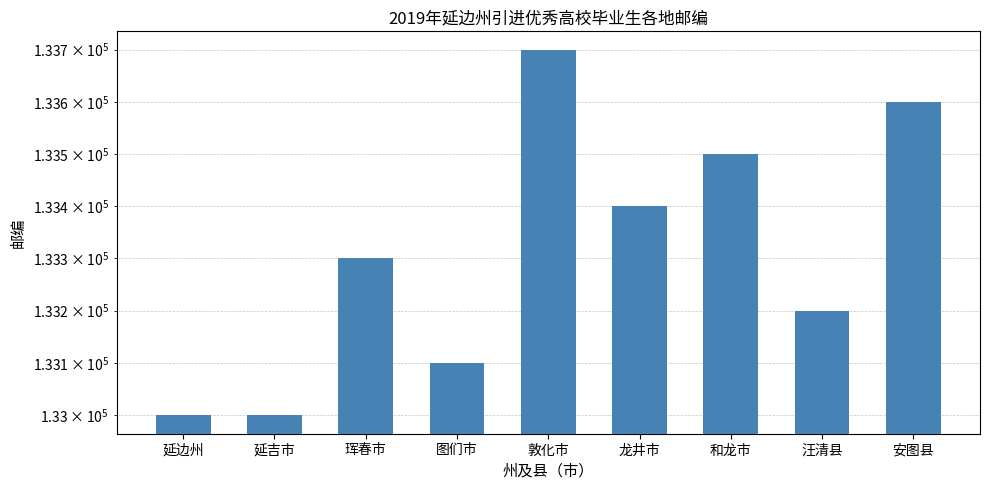

What position from the left is 龙井市?

6